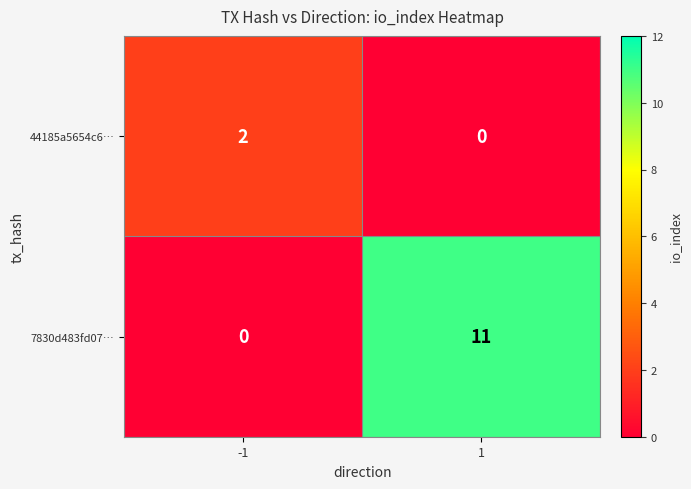

Read the 7830d483fd07… value at 1.

11